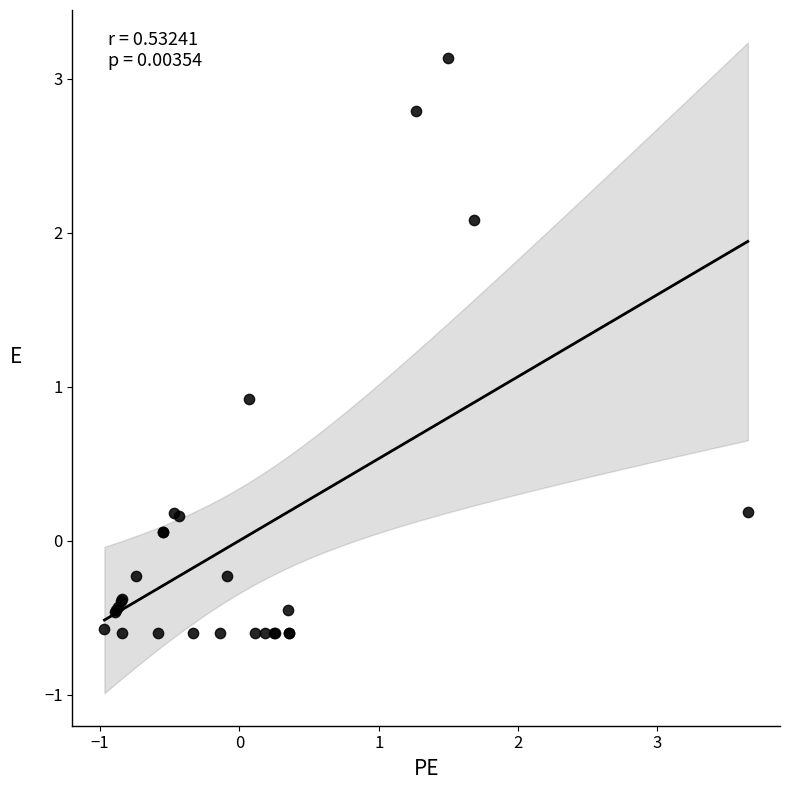

What Y value in the scatter plot is closest to 1?

0.9